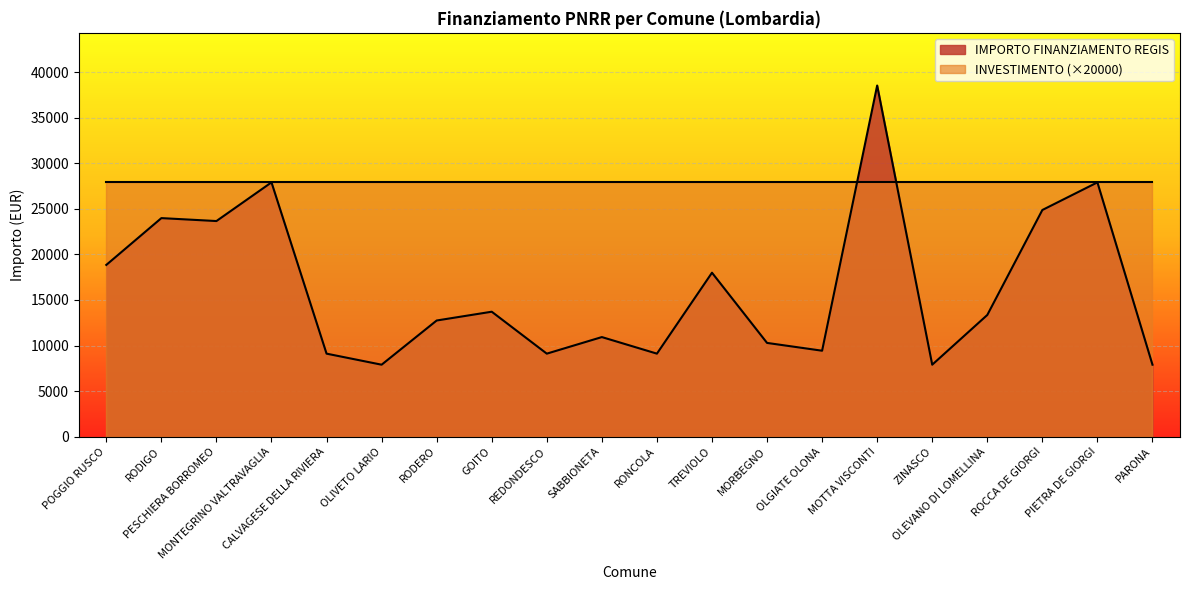

Between OLGIATE OLONA and RODIGO, which is larger?

RODIGO